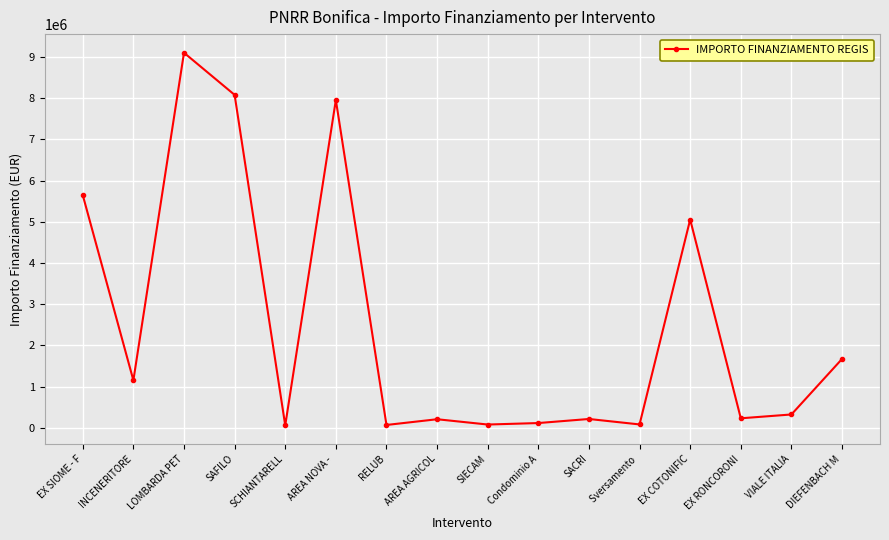

The chart shows a value of 683278.1 at DIEFENBACH M. True or false?

False